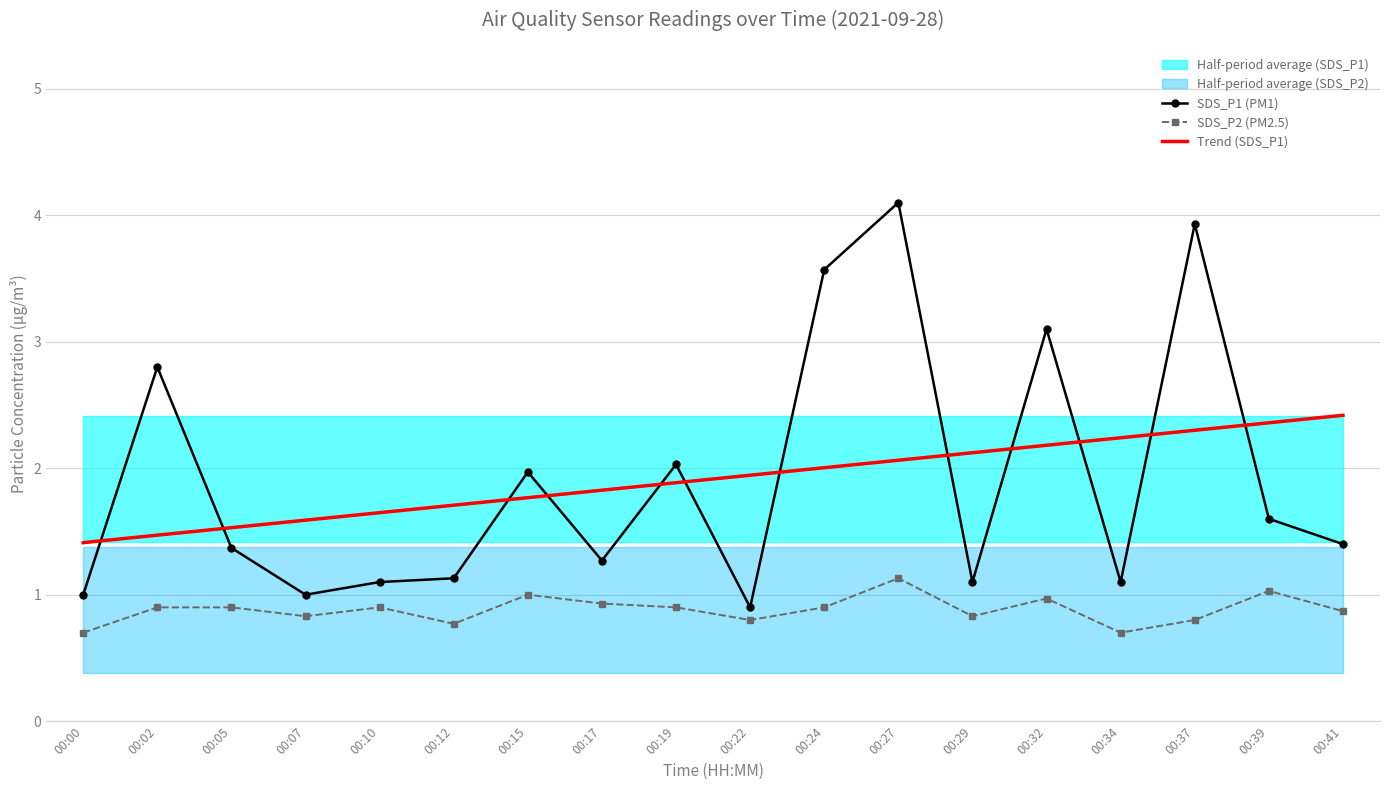

What is the difference between the maximum and second lowest values in the Trend (SDS_P1) series?

0.9